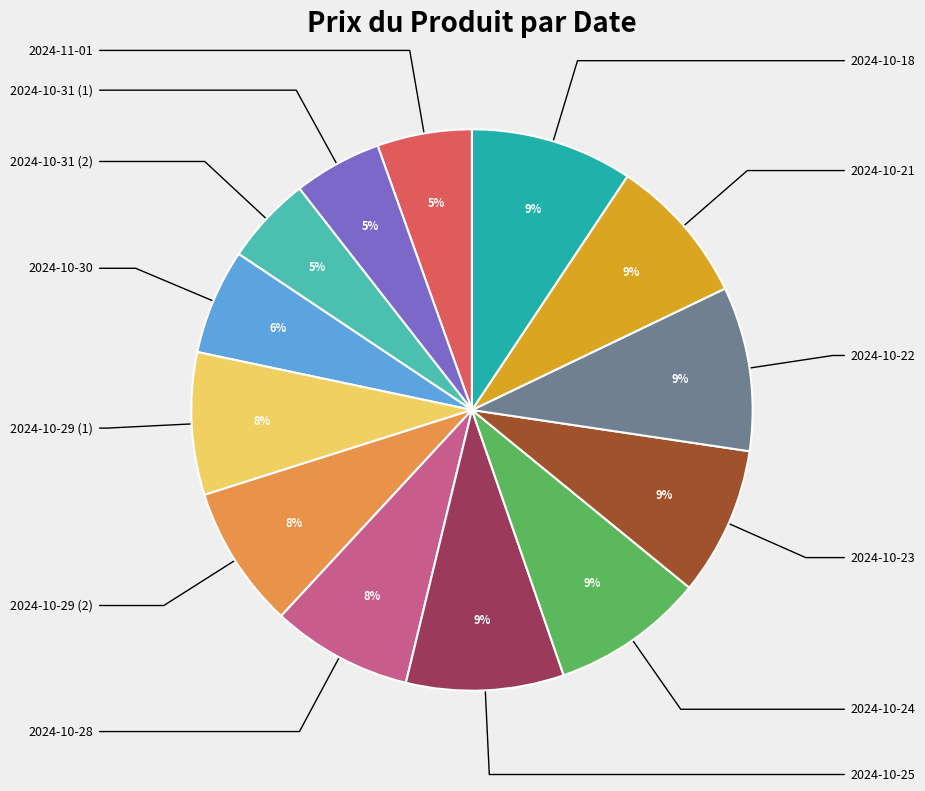

To the nearest percent, what is the difference between the largest and smallest slice percentages?

4%